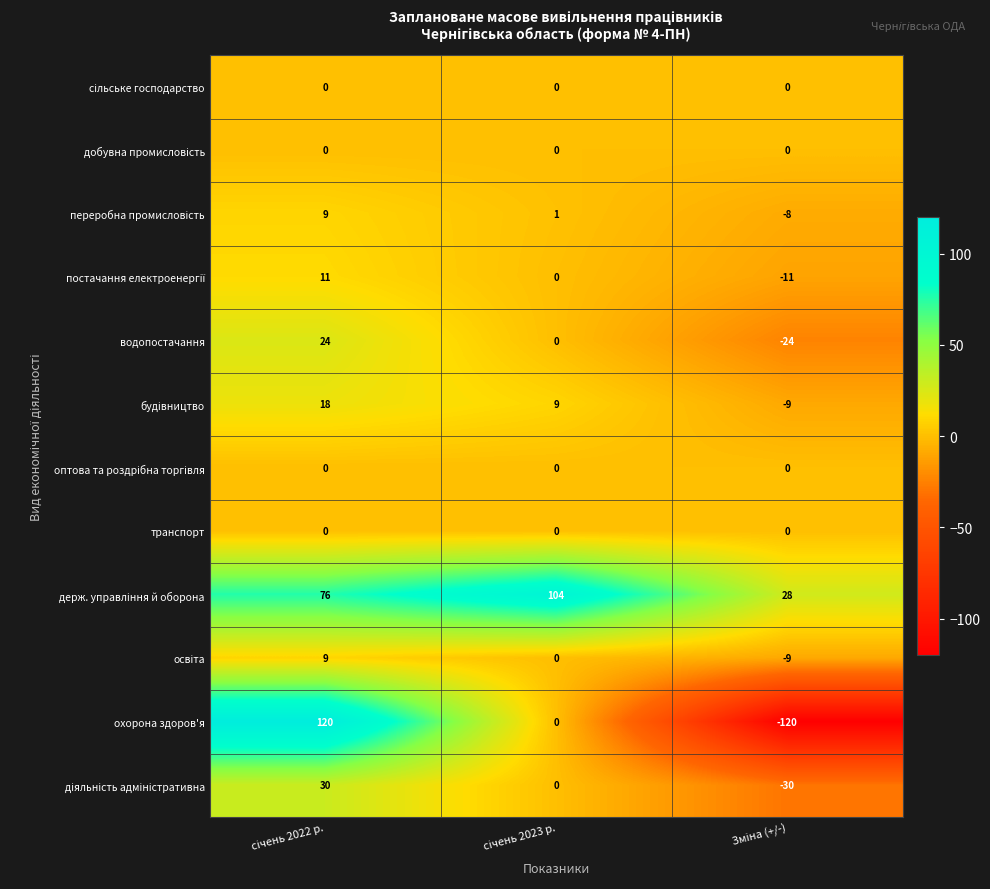

What is the lowest value of the охорона здоров'я series?

-120